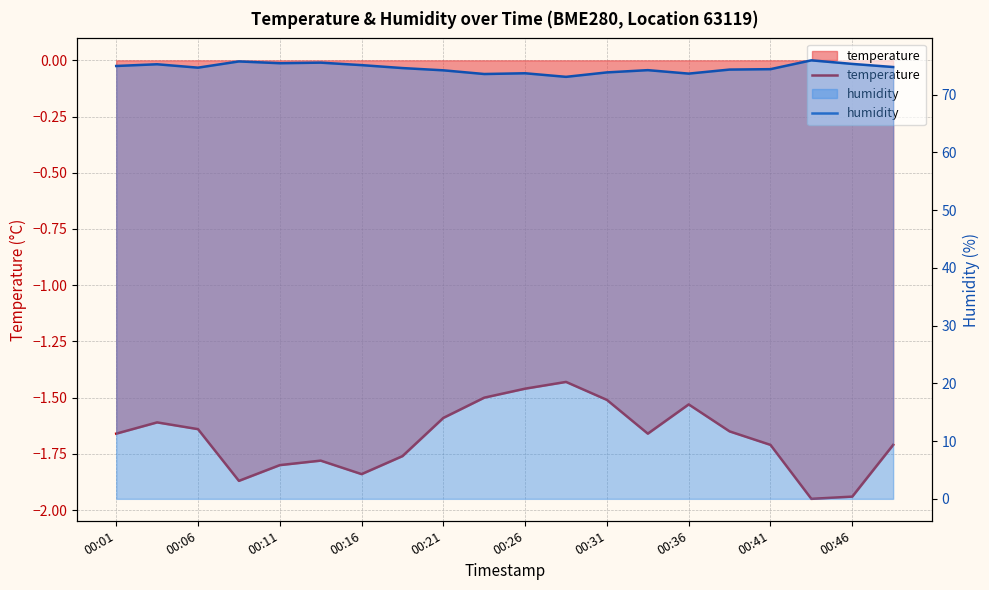

What is the minimum value for temperature?

-1.9